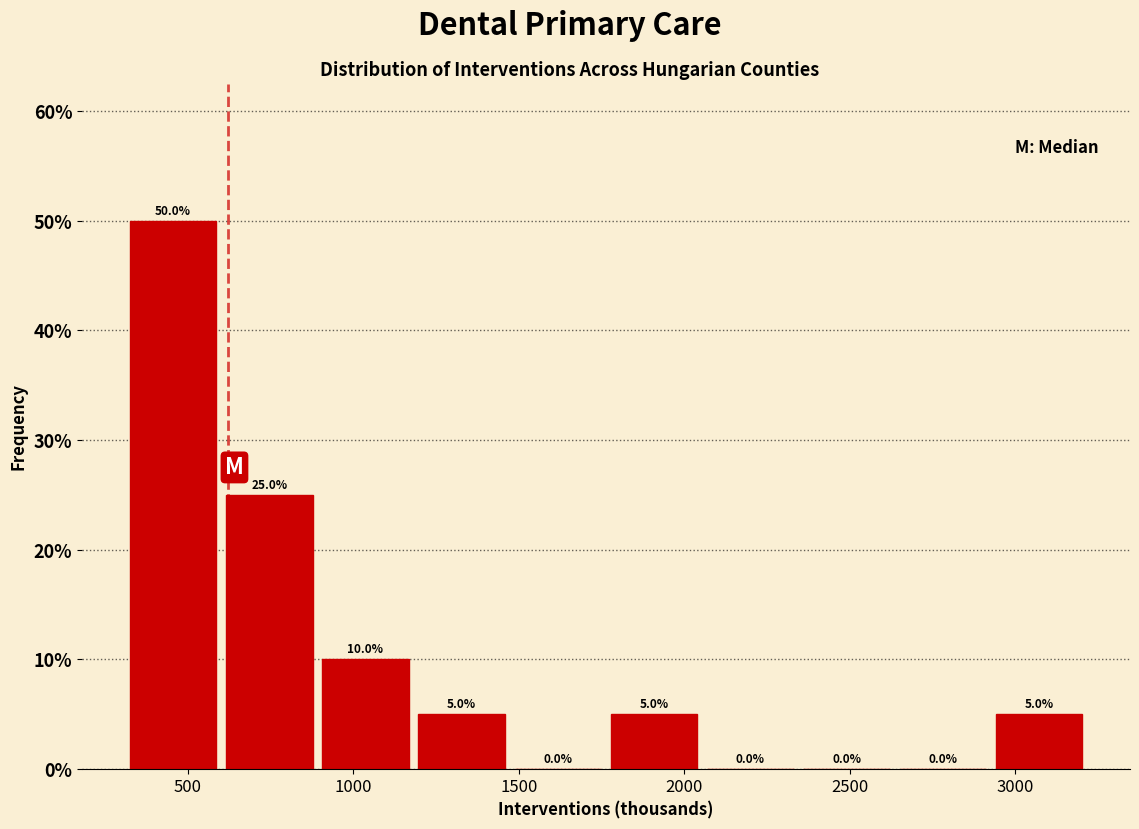

How tall is the bar that spans 2950 to 3250 on the x-axis? The bar edges are not printed on the chart, so give them approximately, as read against the axis.

5.0